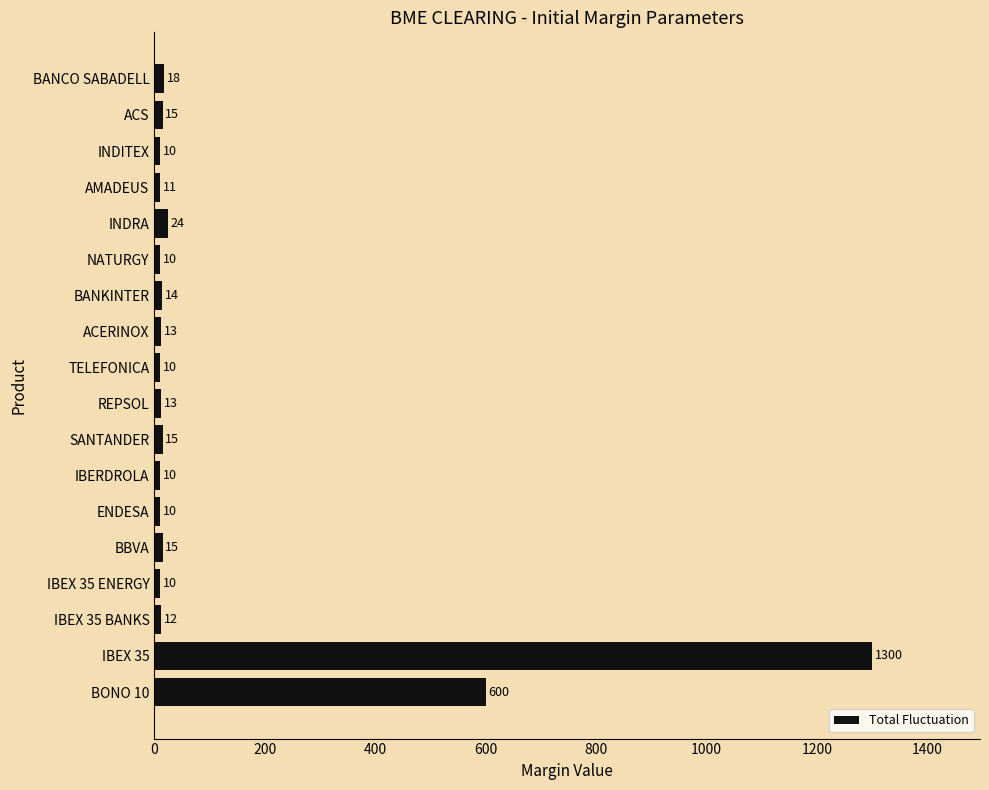

Reading top to bottom, extract all data points from this chart.

BANCO SABADELL=18	ACS=15	INDITEX=10	AMADEUS=11	INDRA=24	NATURGY=10	BANKINTER=14	ACERINOX=13	TELEFONICA=10	REPSOL=13	SANTANDER=15	IBERDROLA=10	ENDESA=10	BBVA=15	IBEX 35 ENERGY=10	IBEX 35 BANKS=12	IBEX 35=1300	BONO 10=600